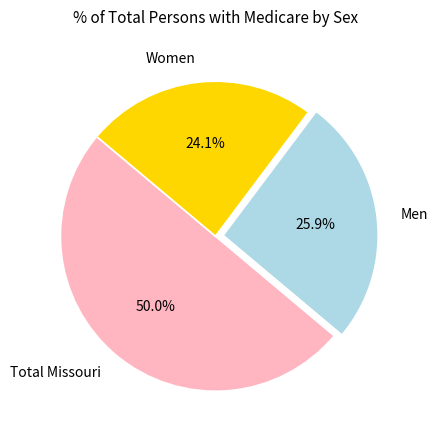

Which has a higher value, Women or Men?

Men